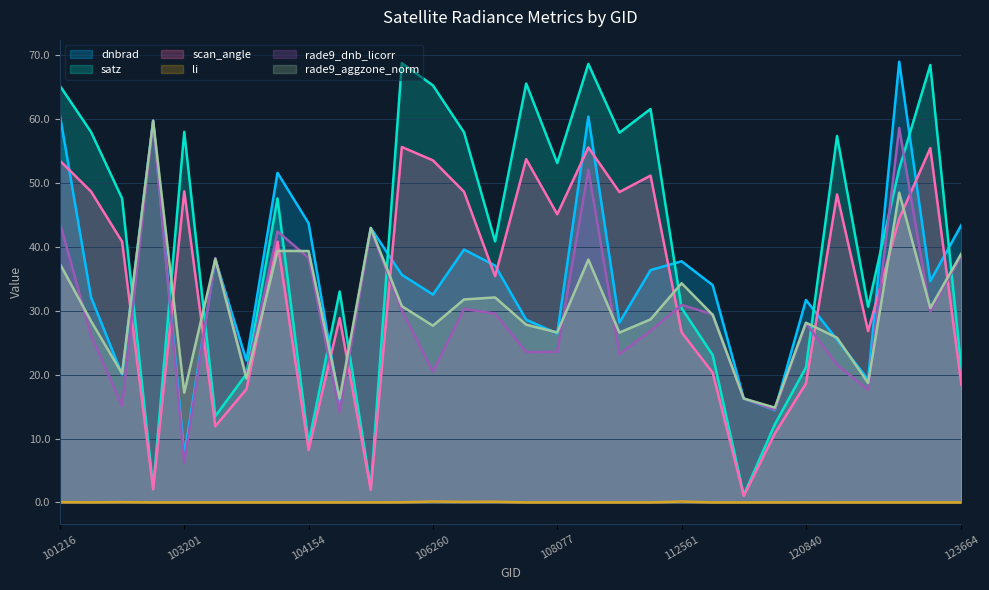

What is the difference between the maximum and second lowest values in the scan_angle series?

53.7